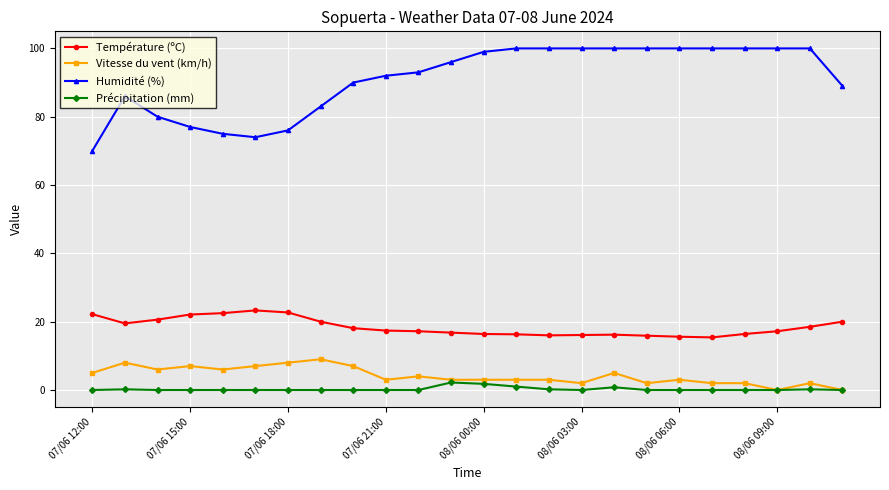

What is the value of the Humidité (%) point at the 13th from the left?

99.0